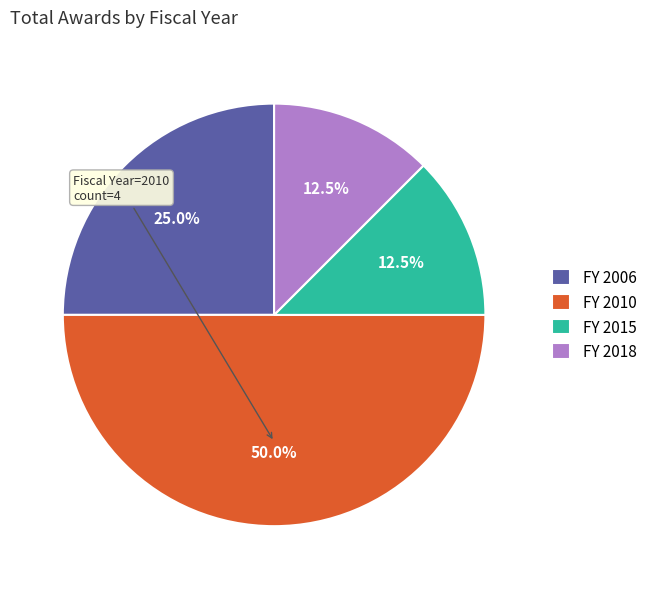

What is the largest slice in the pie chart?

FY 2010